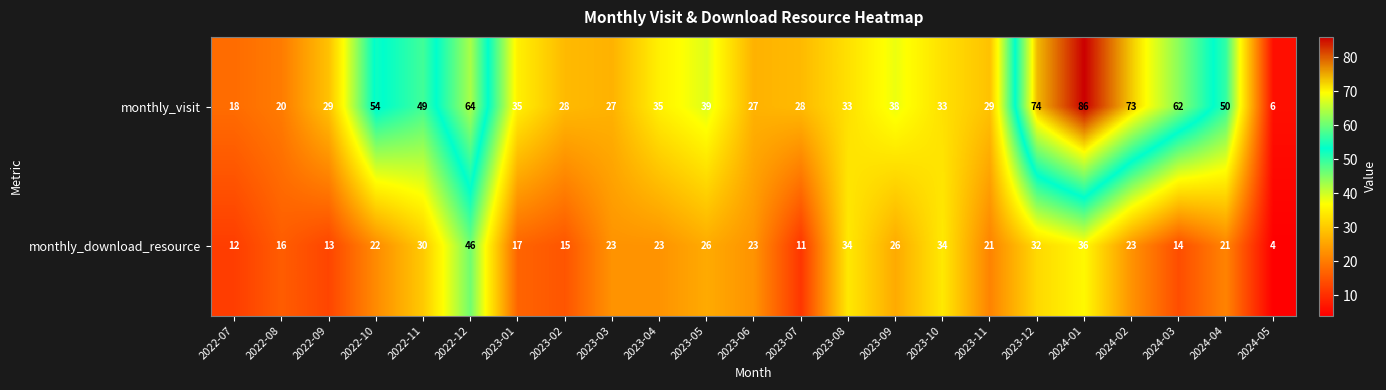

Which label corresponds to the smallest value in the chart?

2024-05